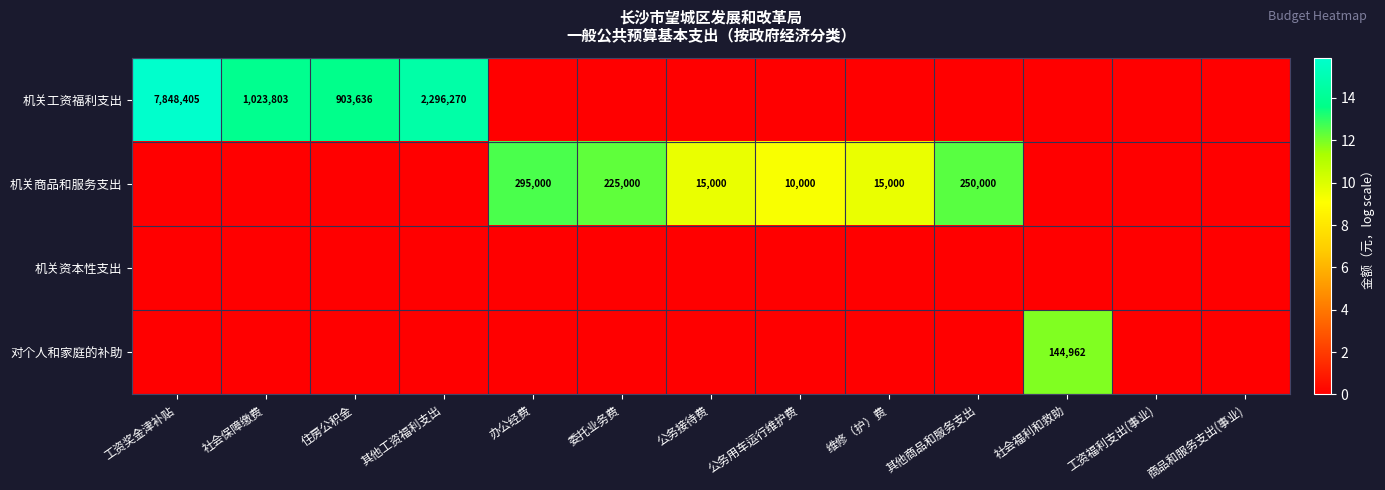

Count the number of categories in the chart.

13